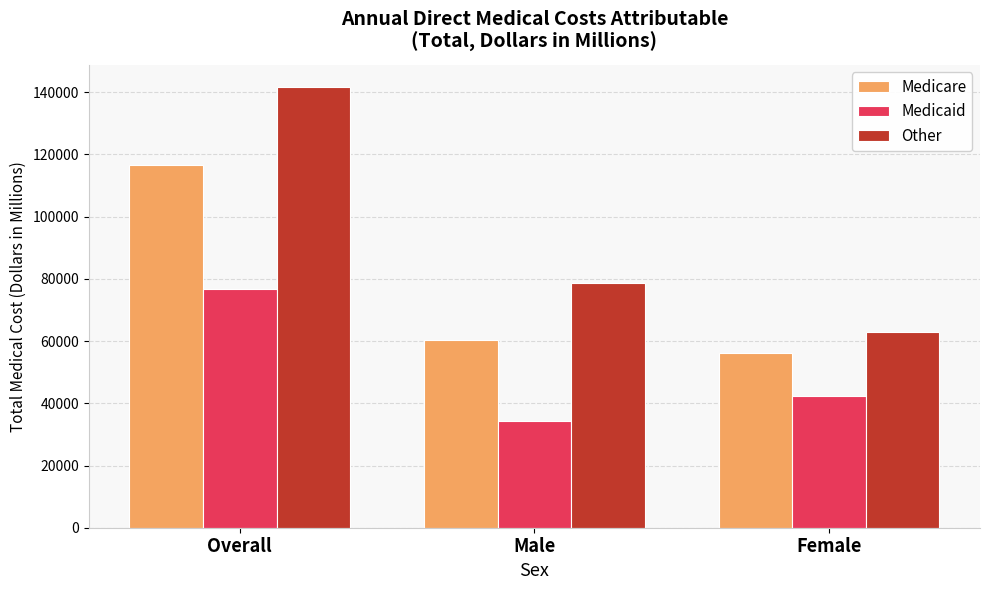

Which label corresponds to the smallest value in the chart?

Male